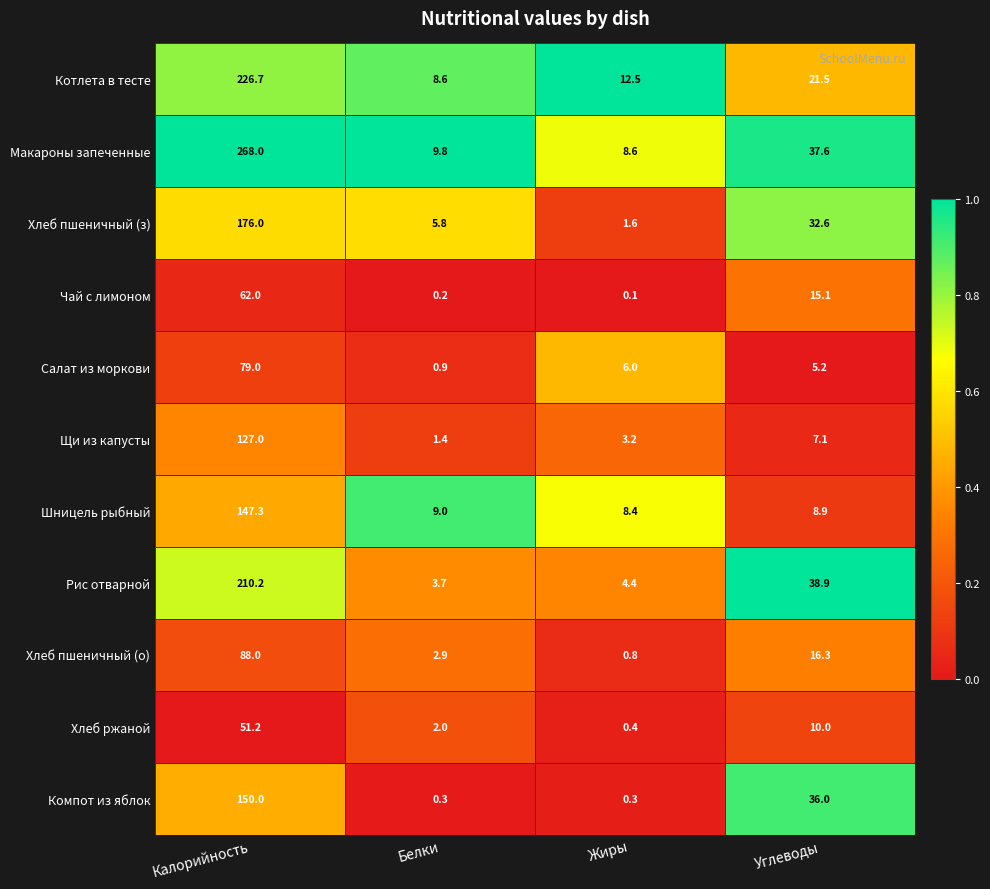

True or false: Щи из капусты has a value of 3.2 at Жиры.

True